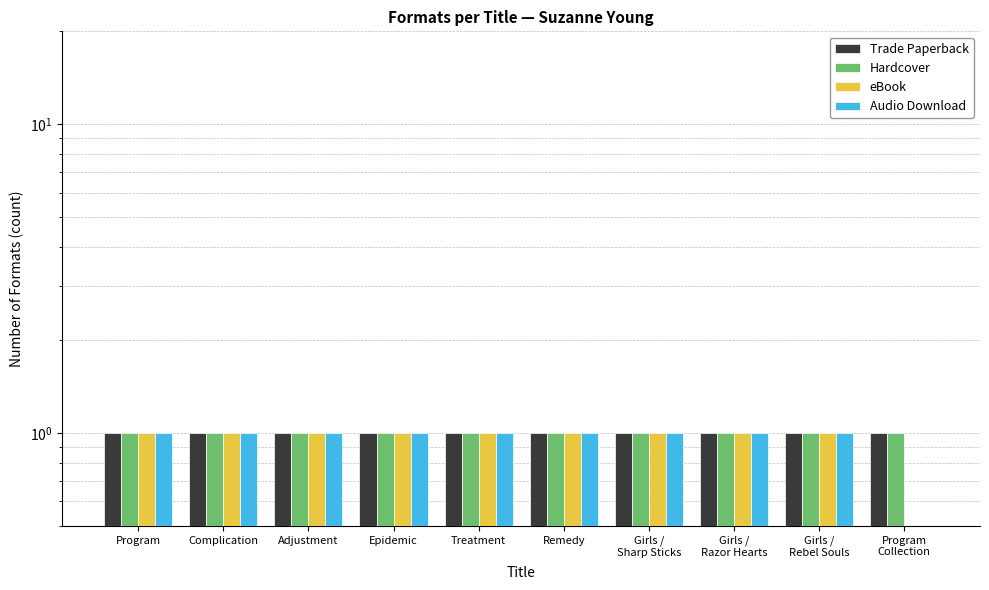

At which category does the chart reach its peak across all series?

Program